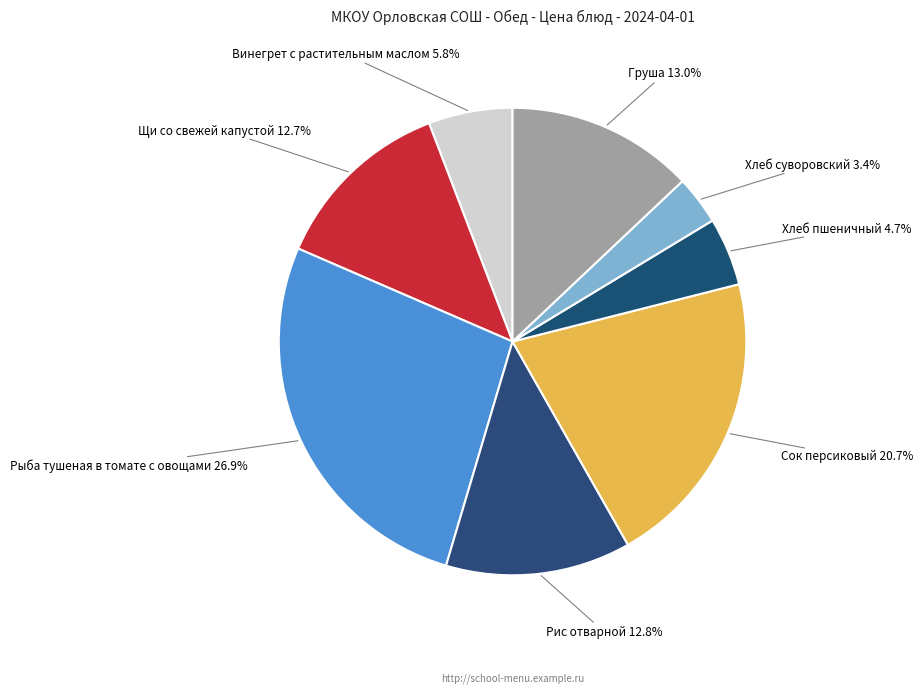

Does Рыба тушеная в томате с овощами represent more than half of the total?

No